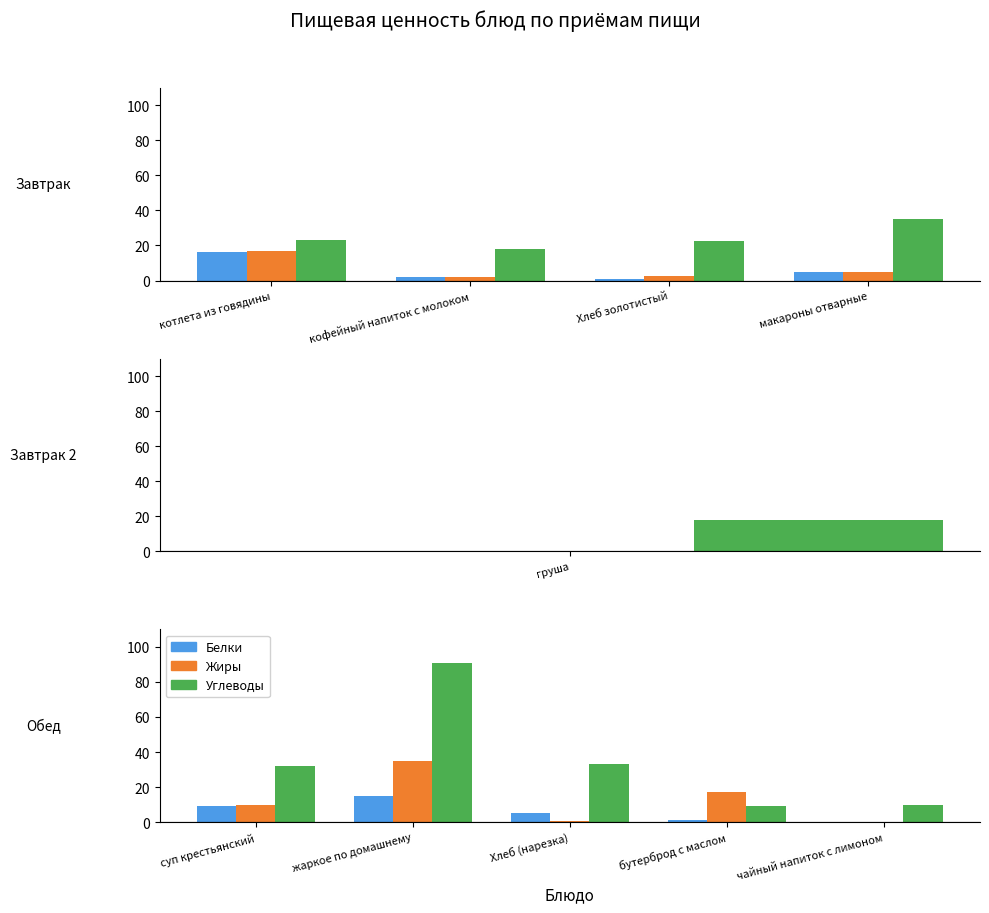

At how many categories does at least one series exceed 36?

1